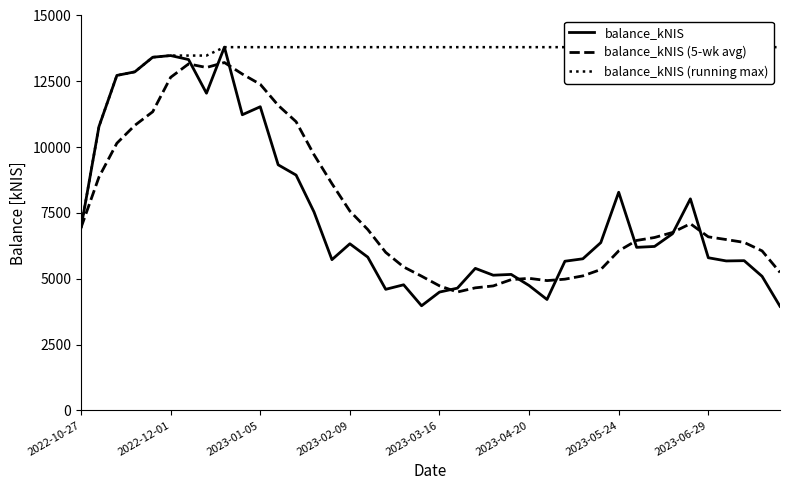

True or false: balance_kNIS (running max) has more than 1 points higher than both neighbors.

False